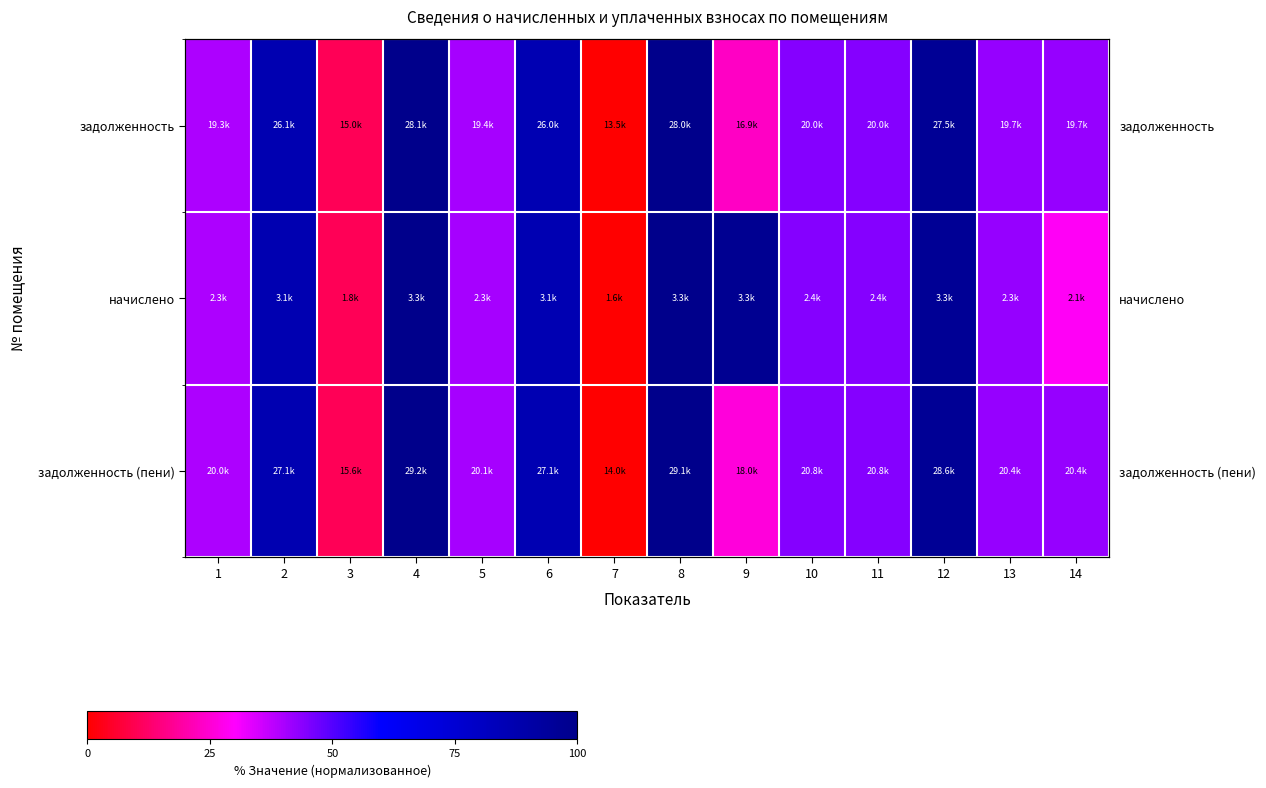

Where does the начислено series first go above 44?

2